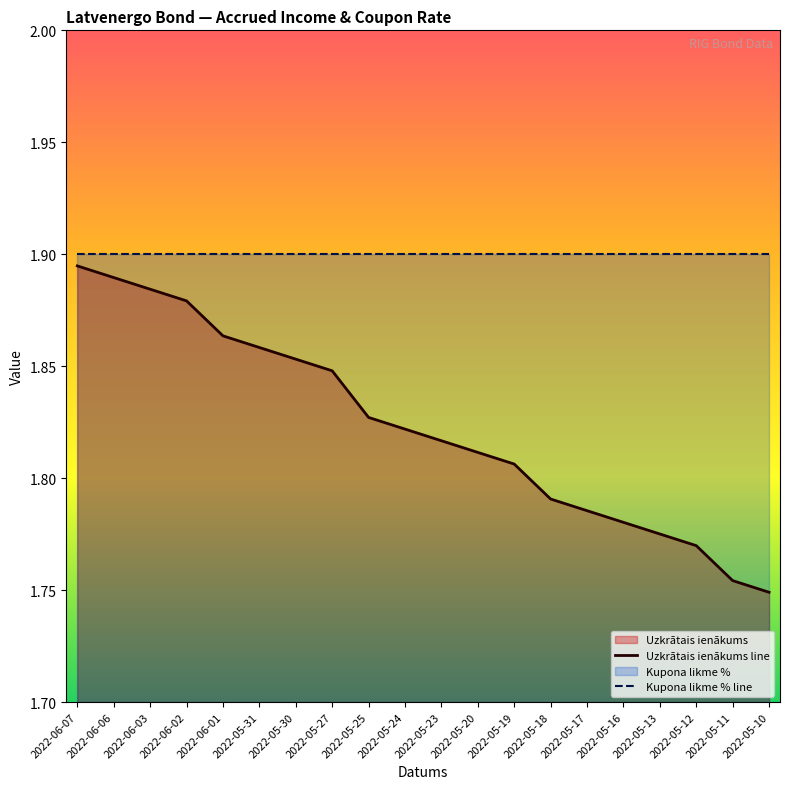

True or false: Uzkrātais ienākums line has a value of 1.8 at 2022-05-12.

True